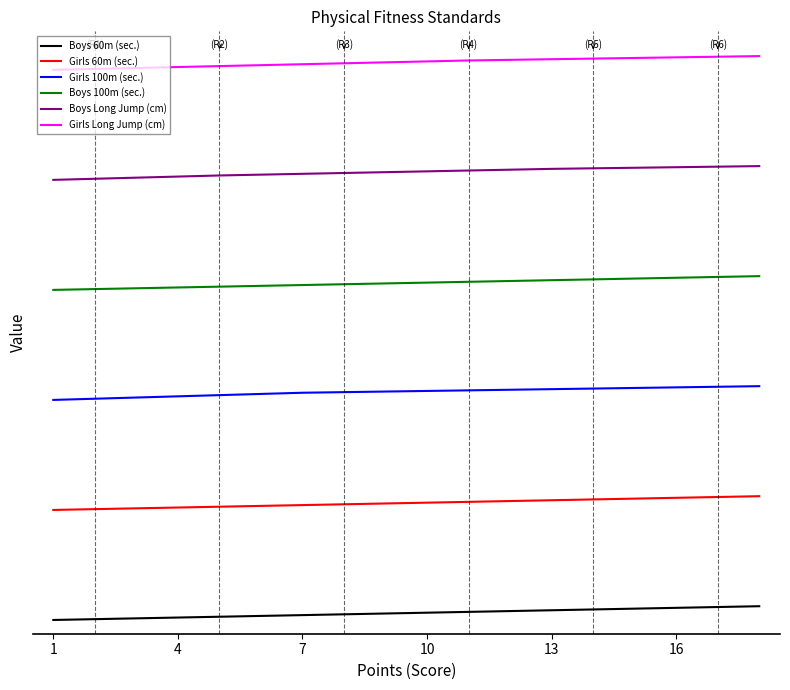

List the series in order of their overall mean, highest first.

Girls Long Jump (cm), Boys Long Jump (cm), Boys 100m (sec.), Girls 100m (sec.), Girls 60m (sec.), Boys 60m (sec.)